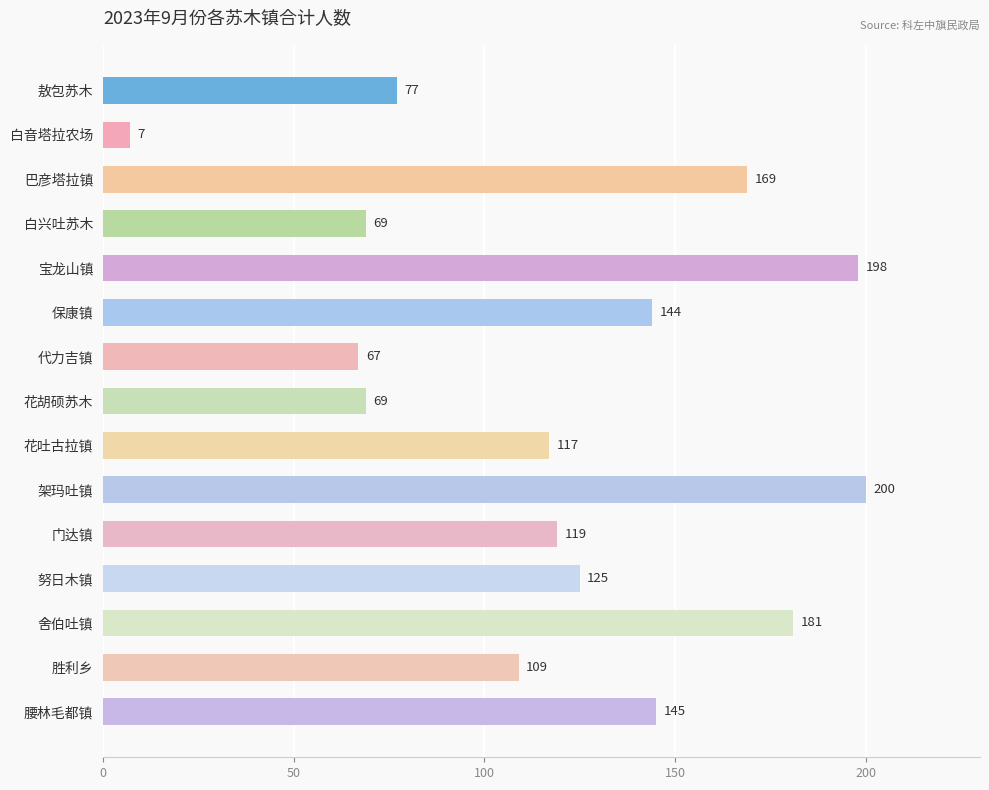

The value at 白音塔拉农场 is 7. True or false?

True